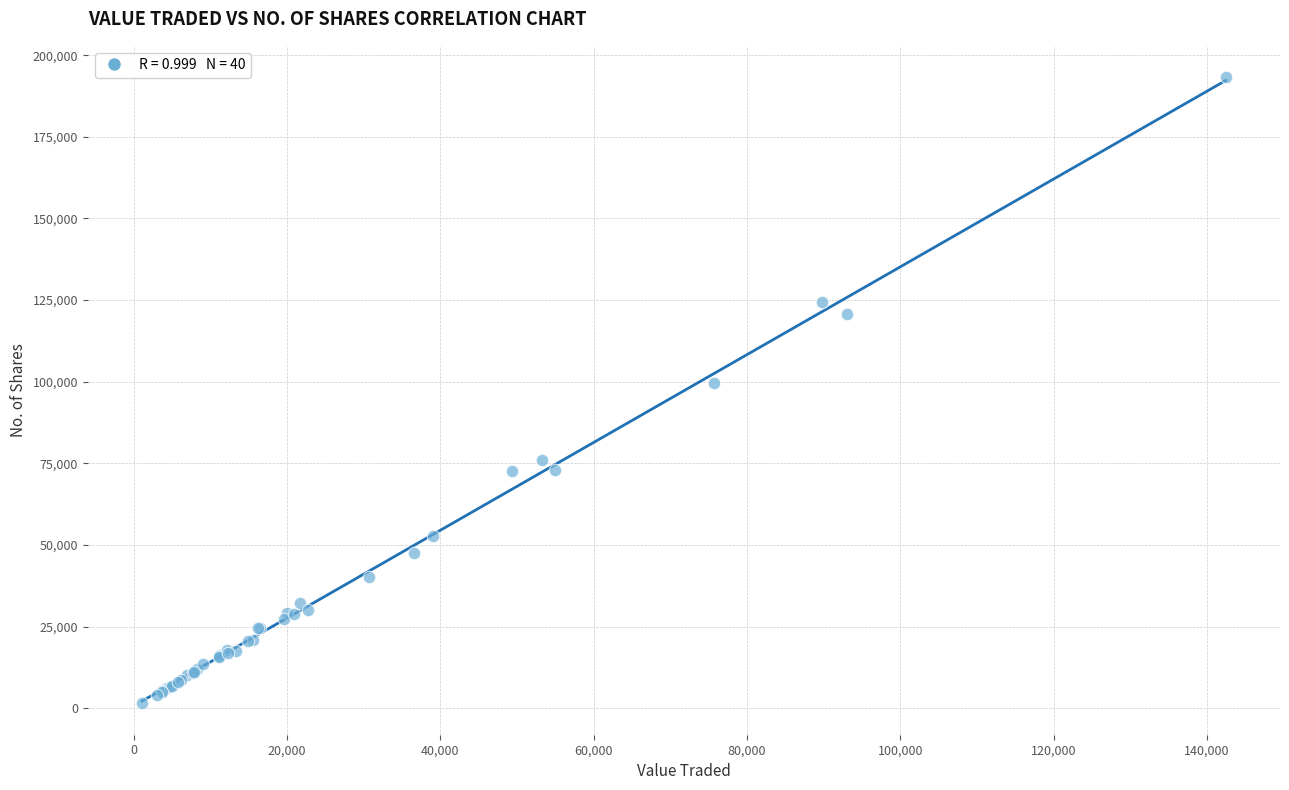

What Y value in the scatter plot is closest to 97391?

99632